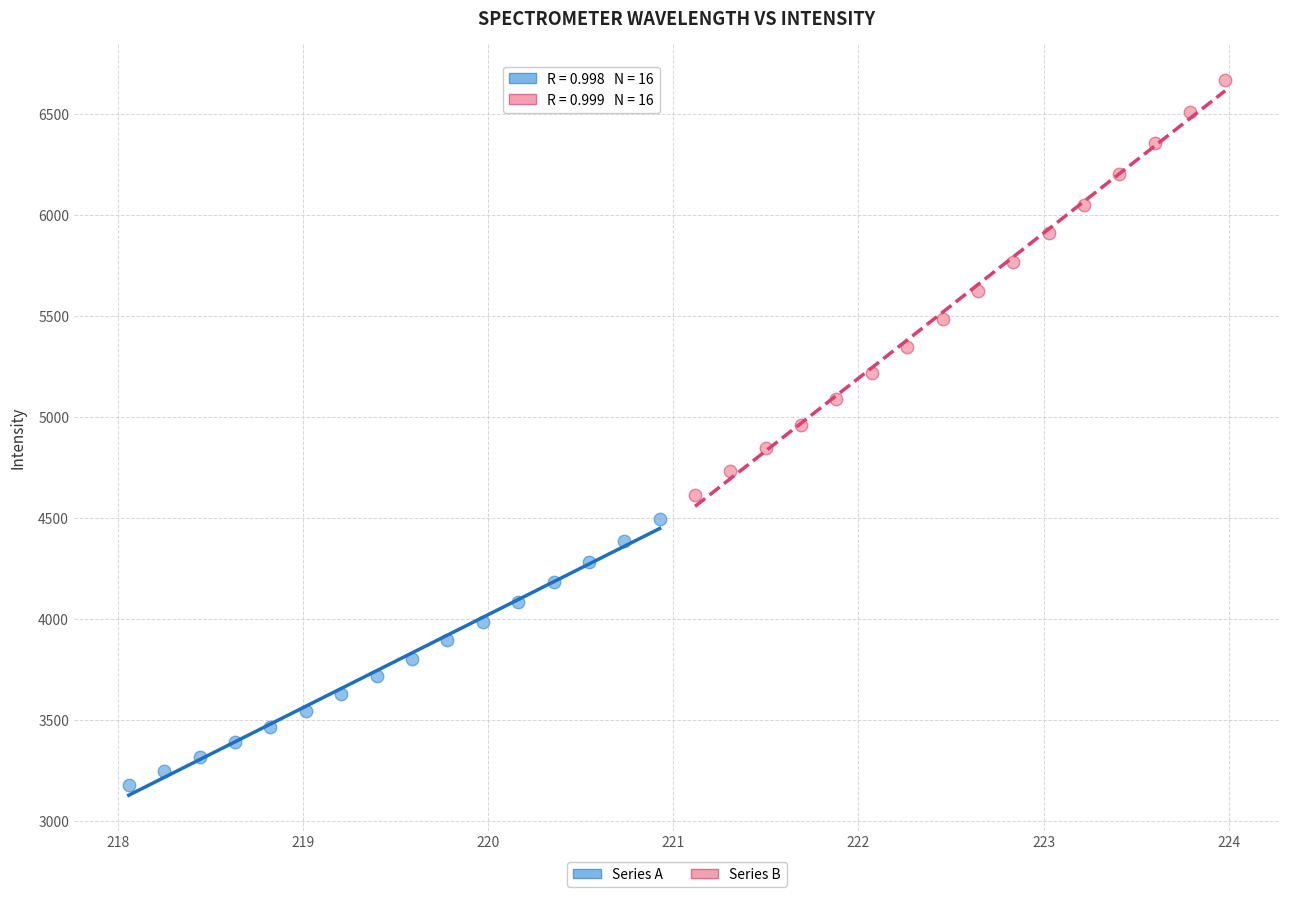

Which series contains the highest Y value?

Series B